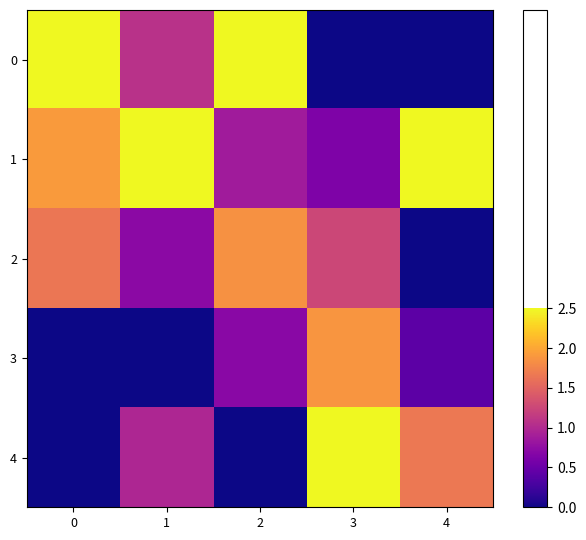

What is the maximum value shown in the chart?

1.0